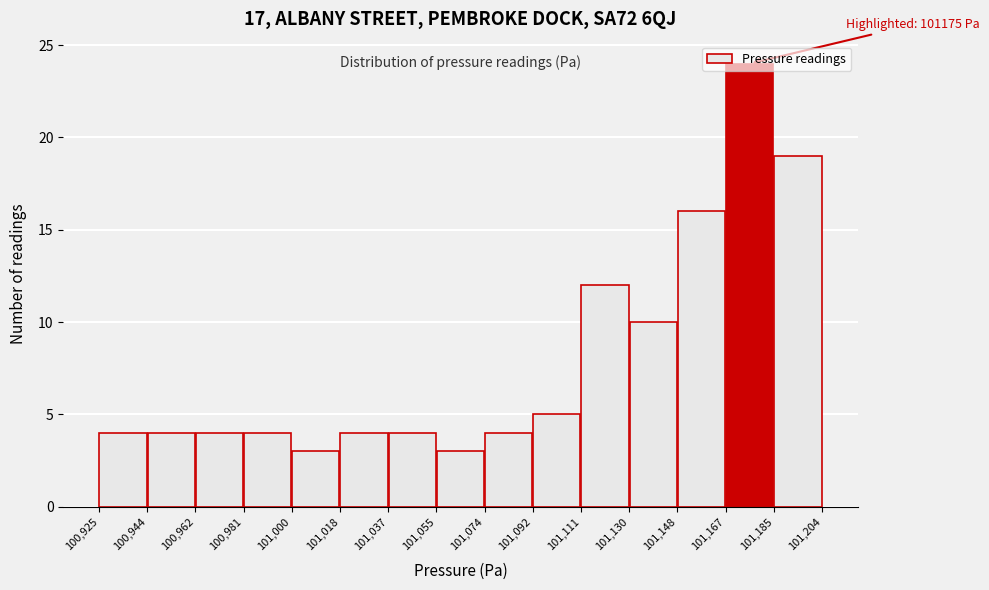

Over which range of the x-axis is the bar tallest?

101,167 to 101,185